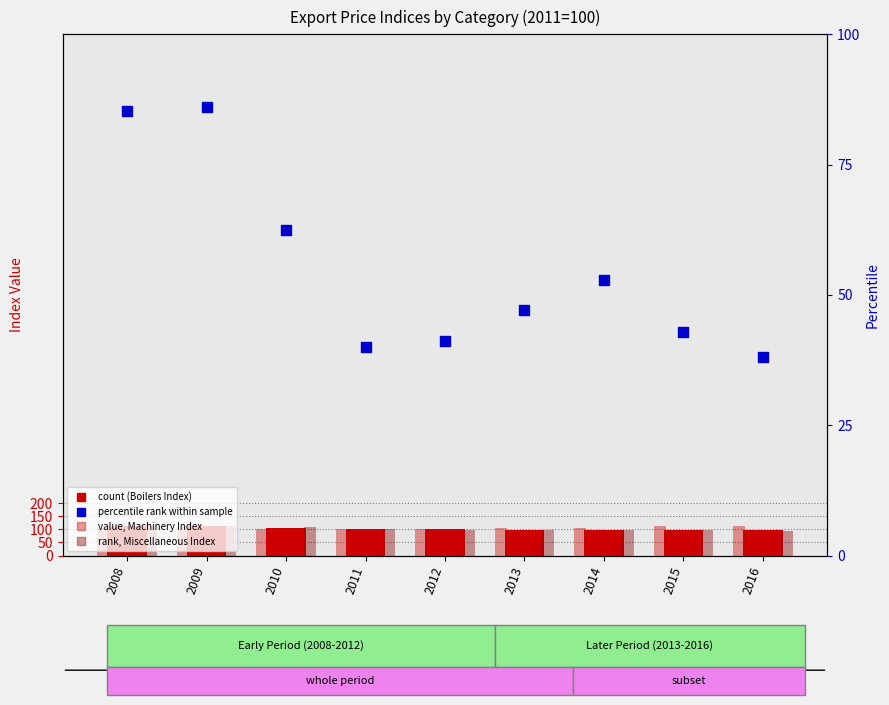

At how many categories does at least one series exceed 93?

9